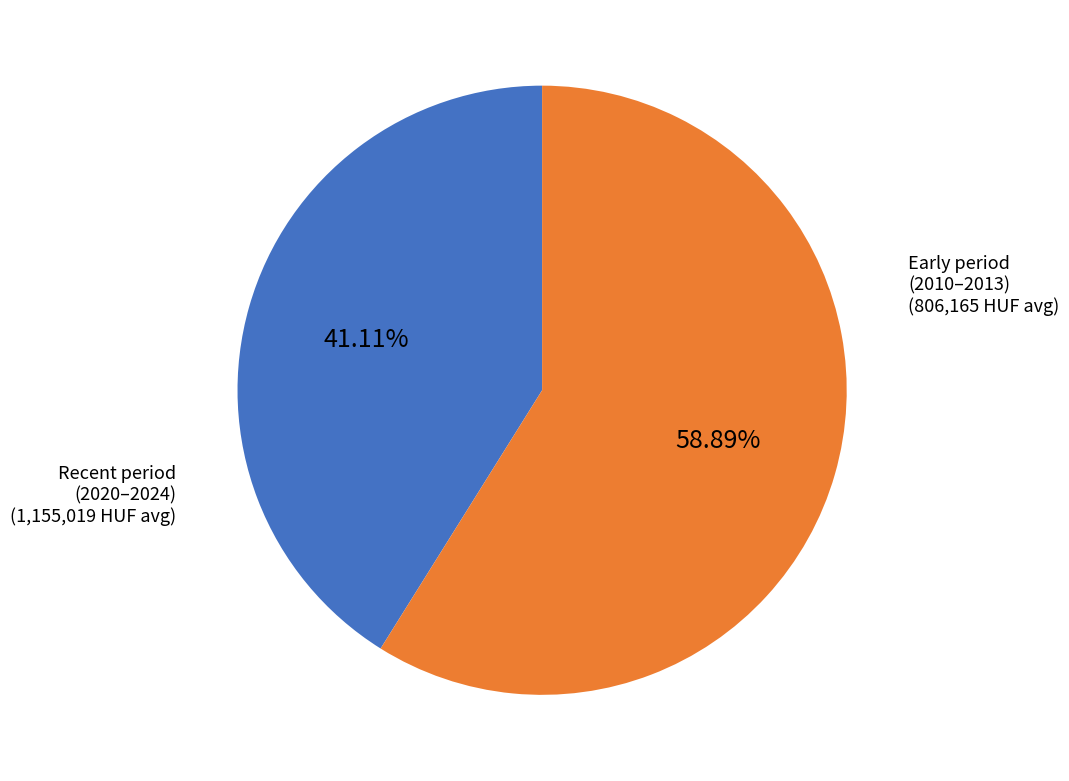

Is there a majority slice in this chart?

Yes